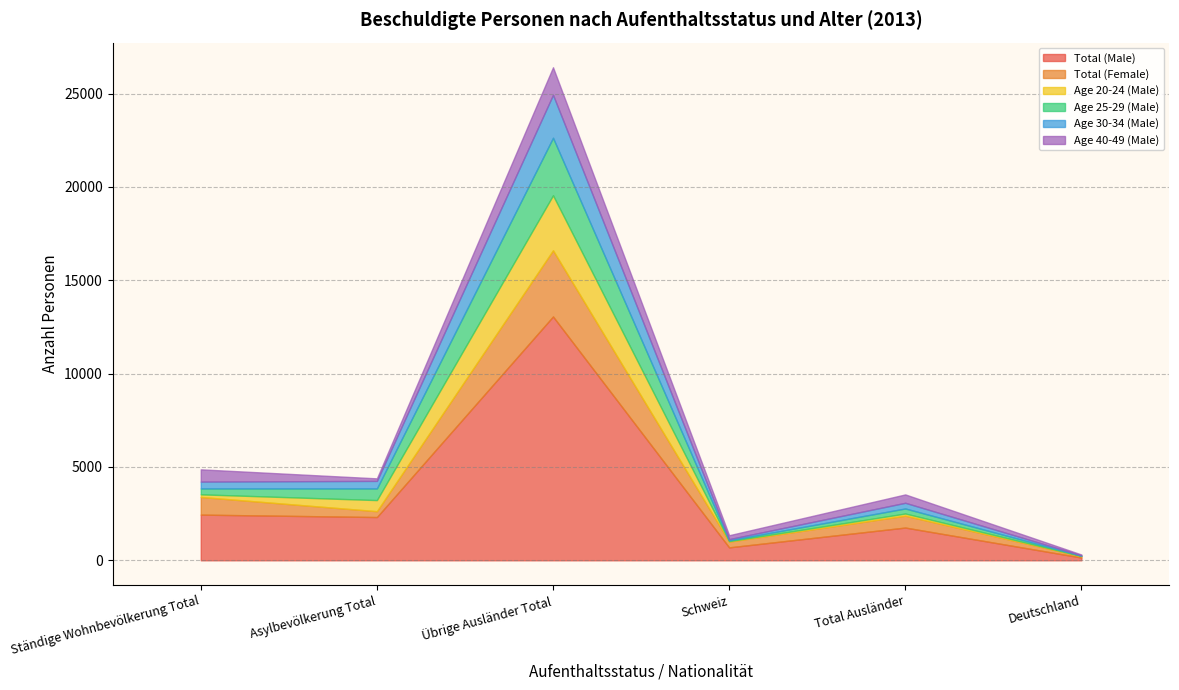

What is the value of the Total (Female) point at the 4th from the left?

310